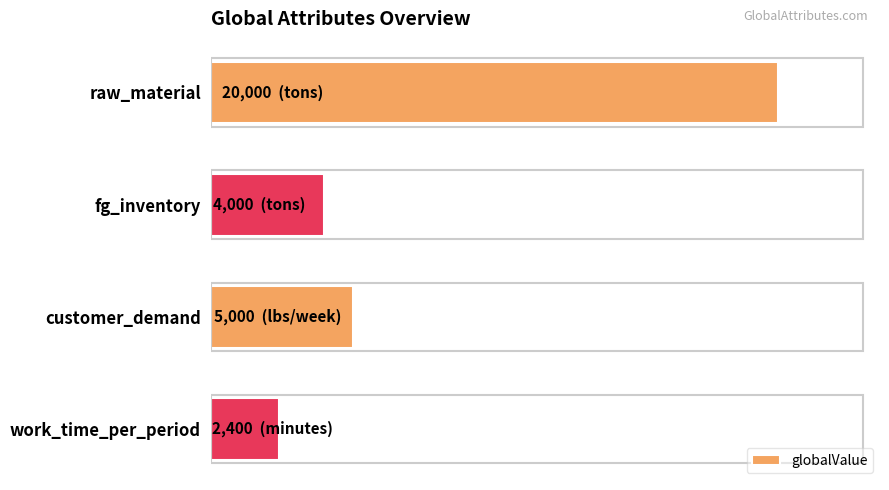

Does the chart contain any negative values?

No